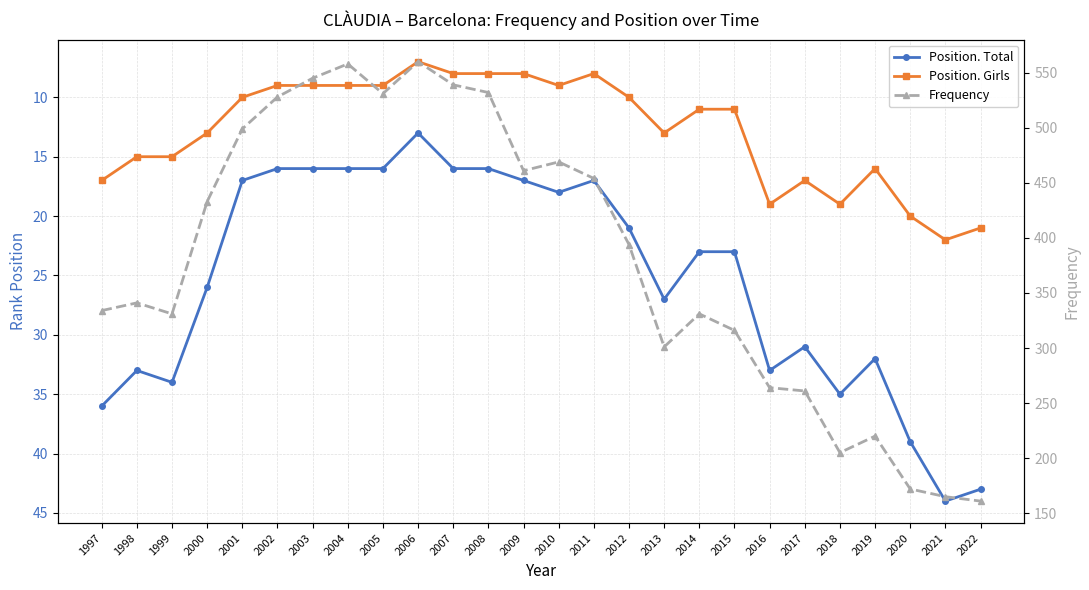

What is the difference between the maximum and minimum values in the Position. Total series?

31